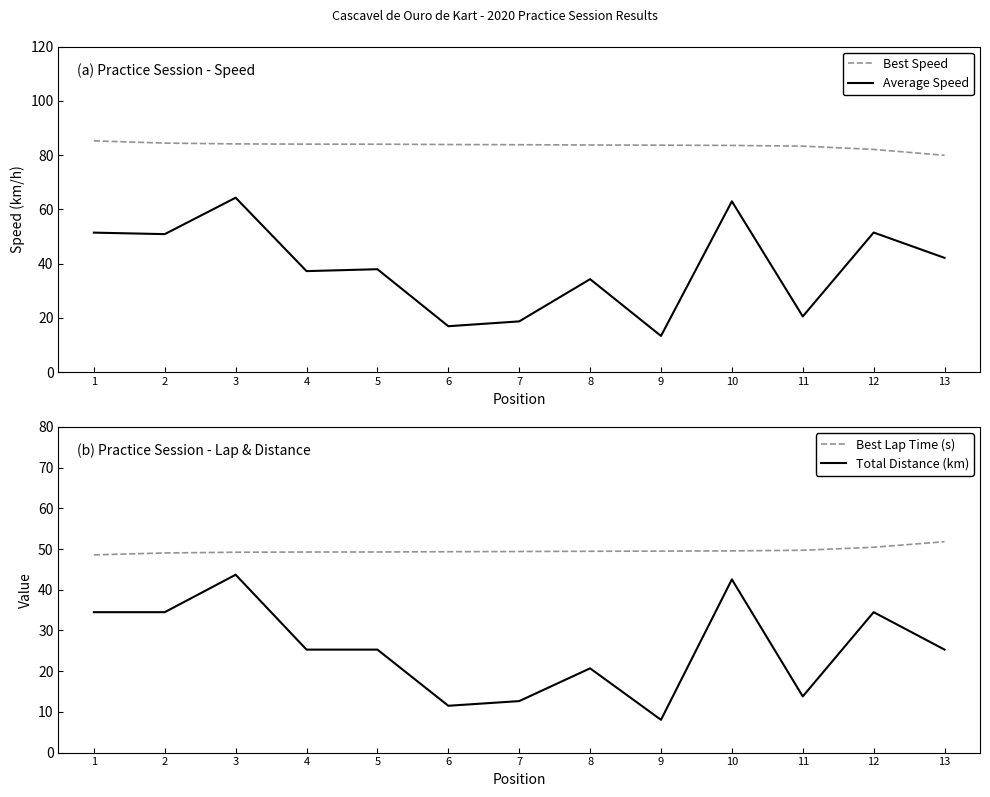

What is the greatest value displayed?

85.2